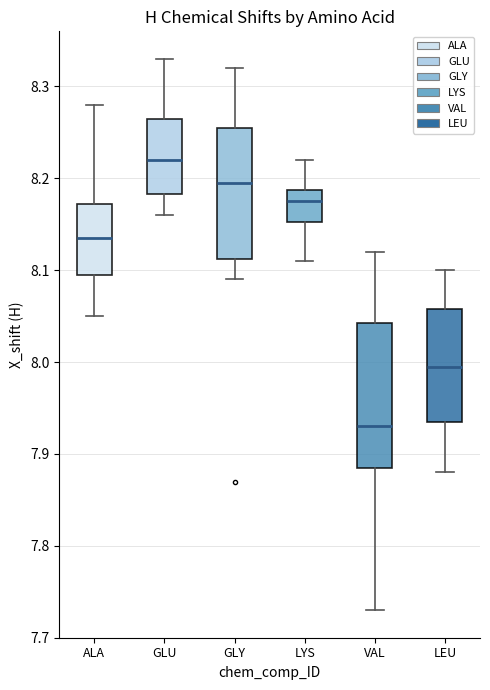

Reading left to right, transcribe this box plot: for each box, give where its median line is, the range the box spans, and where its two whiskers end, as read against the y-axis. The values are not printed on the chart, so give them approximately, as read against the axis.

ALA: median 8.14, box 8.10 to 8.17, whiskers 8.05 to 8.28
GLU: median 8.22, box 8.18 to 8.27, whiskers 8.16 to 8.33
GLY: median 8.20, box 8.11 to 8.26, whiskers 8.09 to 8.32
LYS: median 8.18, box 8.15 to 8.19, whiskers 8.11 to 8.22
VAL: median 7.93, box 7.89 to 8.04, whiskers 7.73 to 8.12
LEU: median 8.00, box 7.94 to 8.06, whiskers 7.88 to 8.10